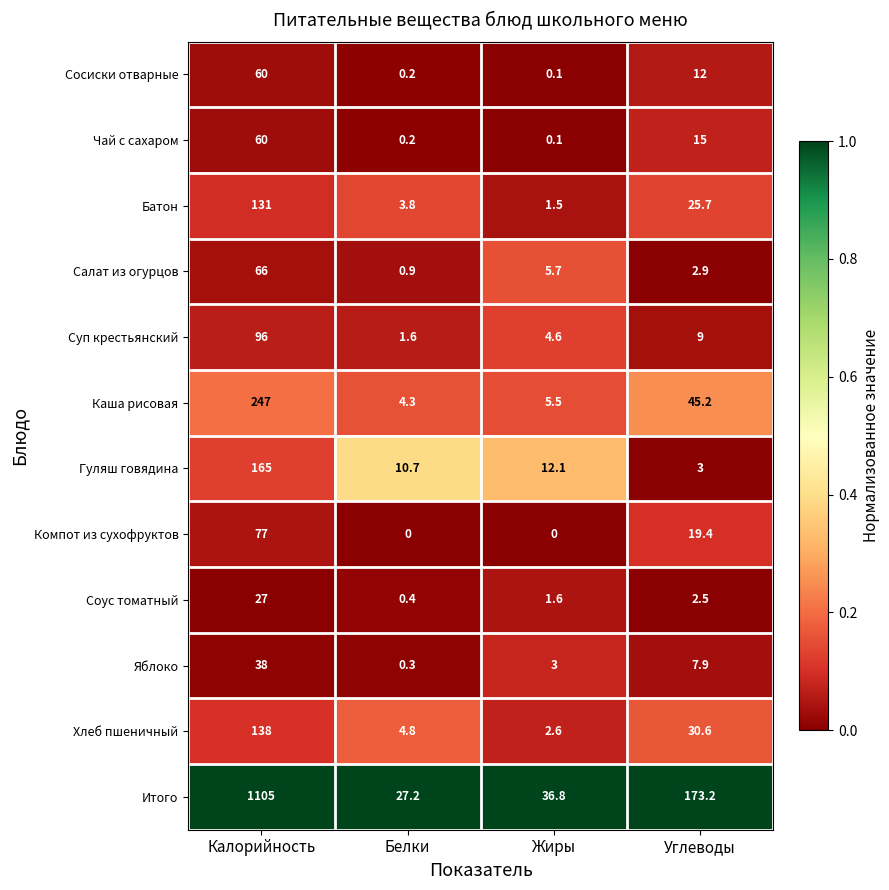

What is the spread (max minus min) of values at Калорийность?

1078.0